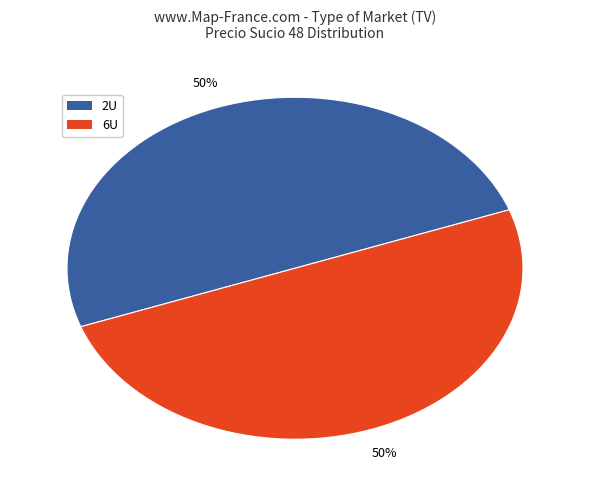

To the nearest percent, what is the average slice percentage?

50%